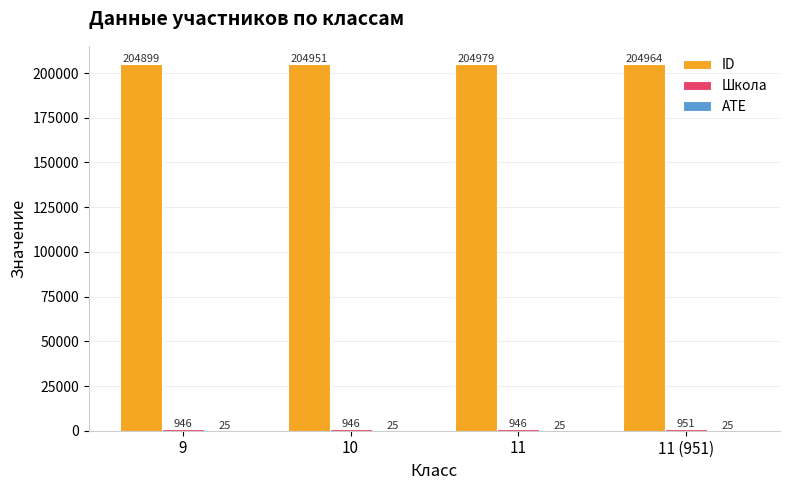

Which series has the largest total across all categories?

ID